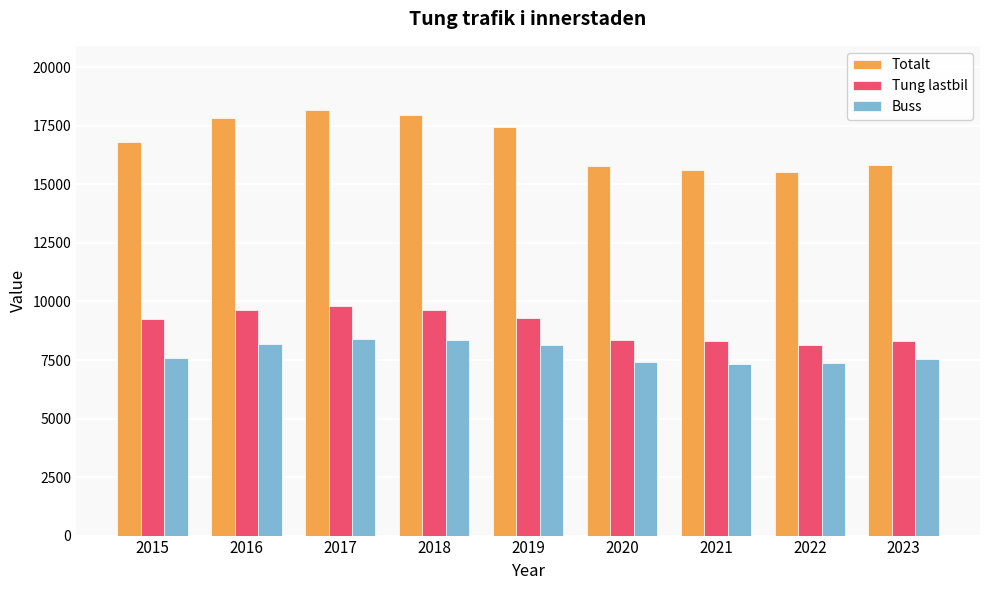

Is the value of Tung lastbil at 2020 greater than the value of Totalt at 2020?

No